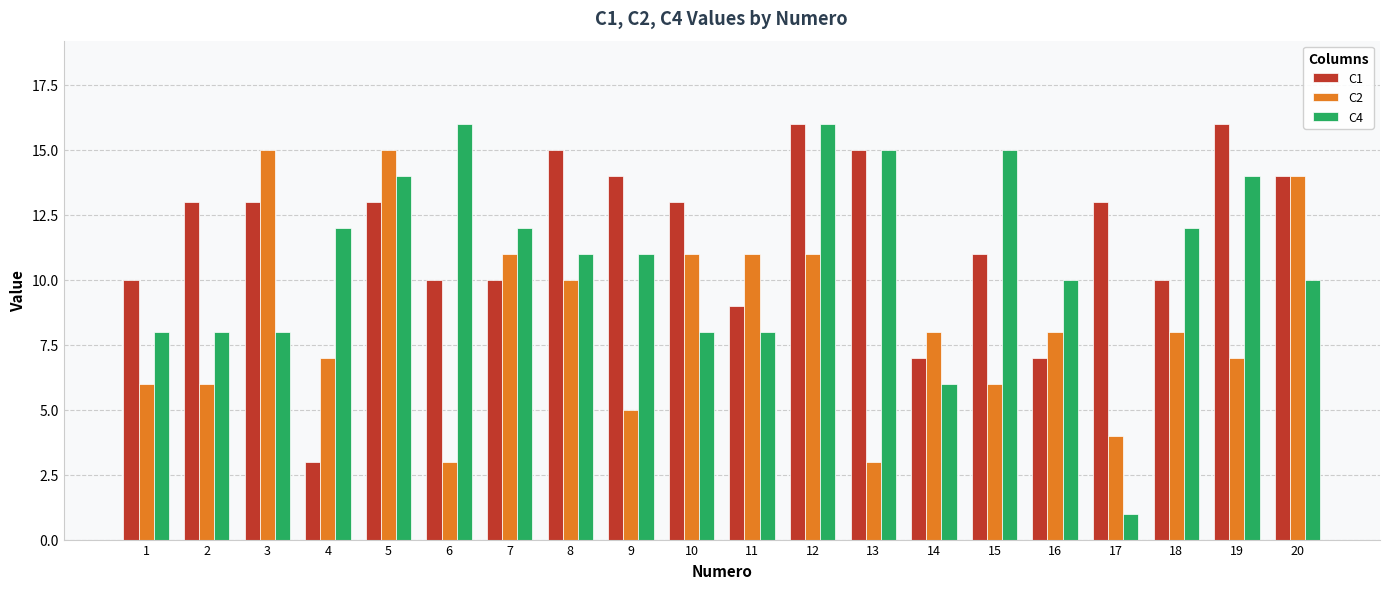

What is the greatest value displayed?

16